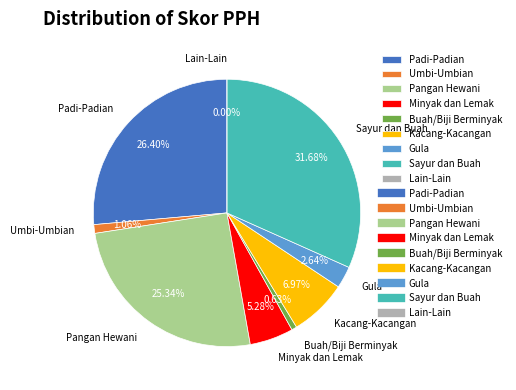

How many segments does this pie chart have?

9